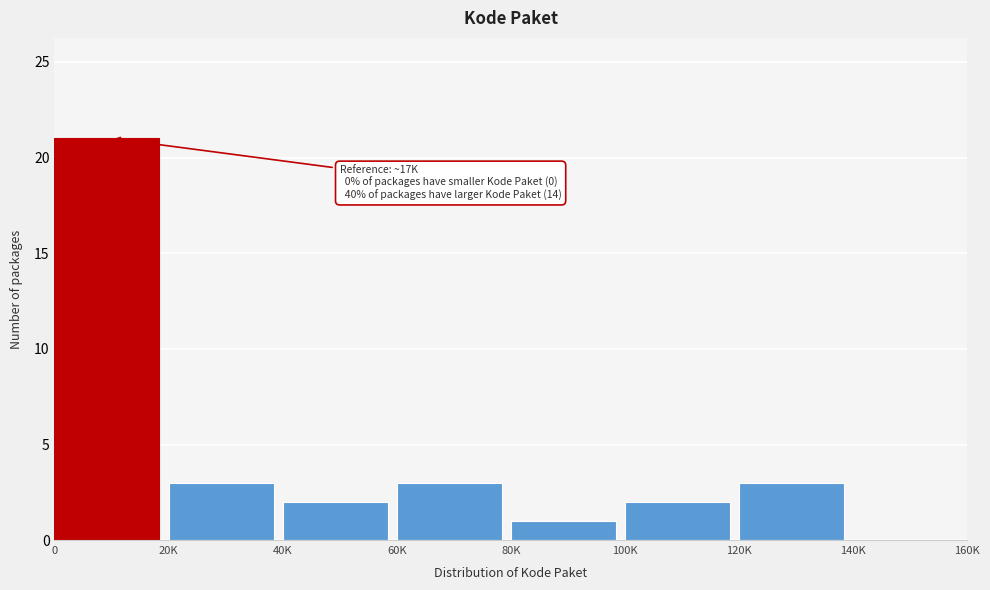

Reading right to left, what are all the values shown in this chart?

140K=0	120K=3	100K=2	80K=1	60K=3	40K=2	20K=3	0=21